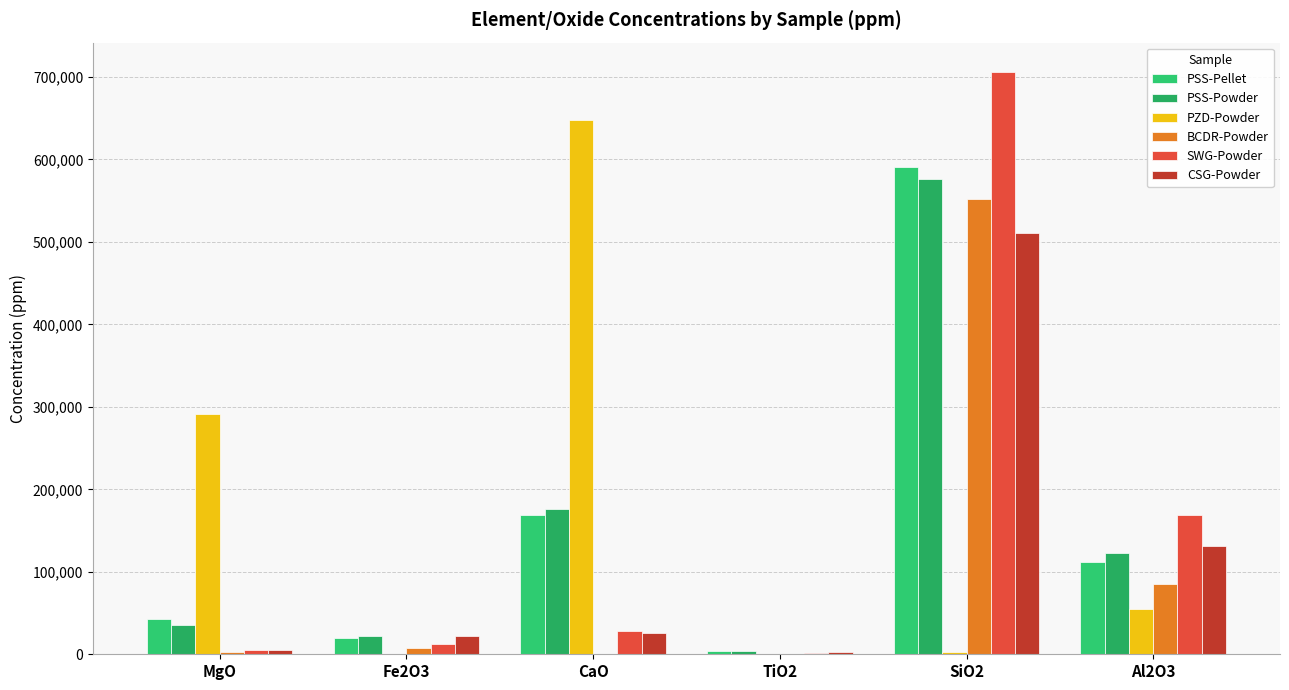

How many groups of bars are there?

6